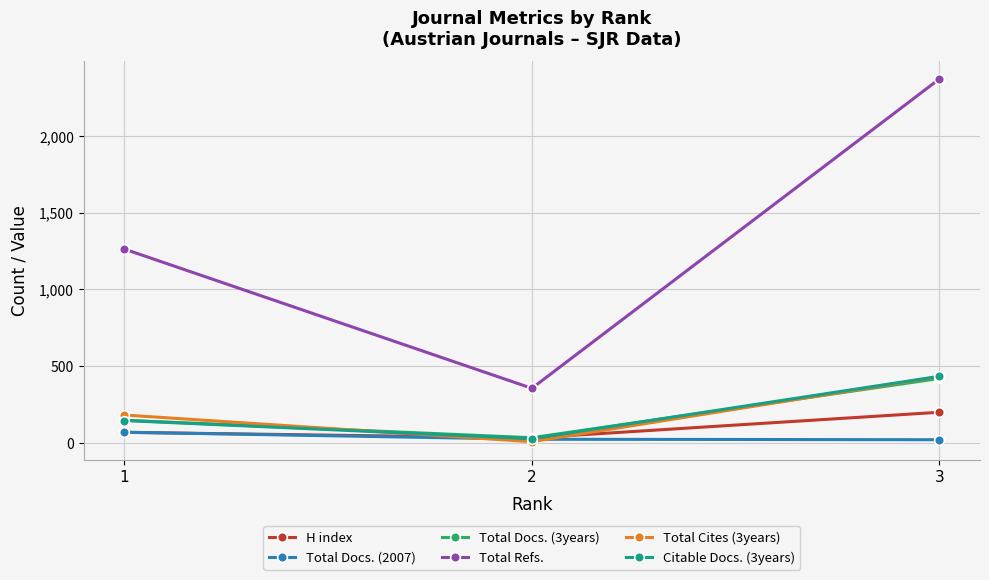

Which series has the largest range (max minus min)?

Total Refs.